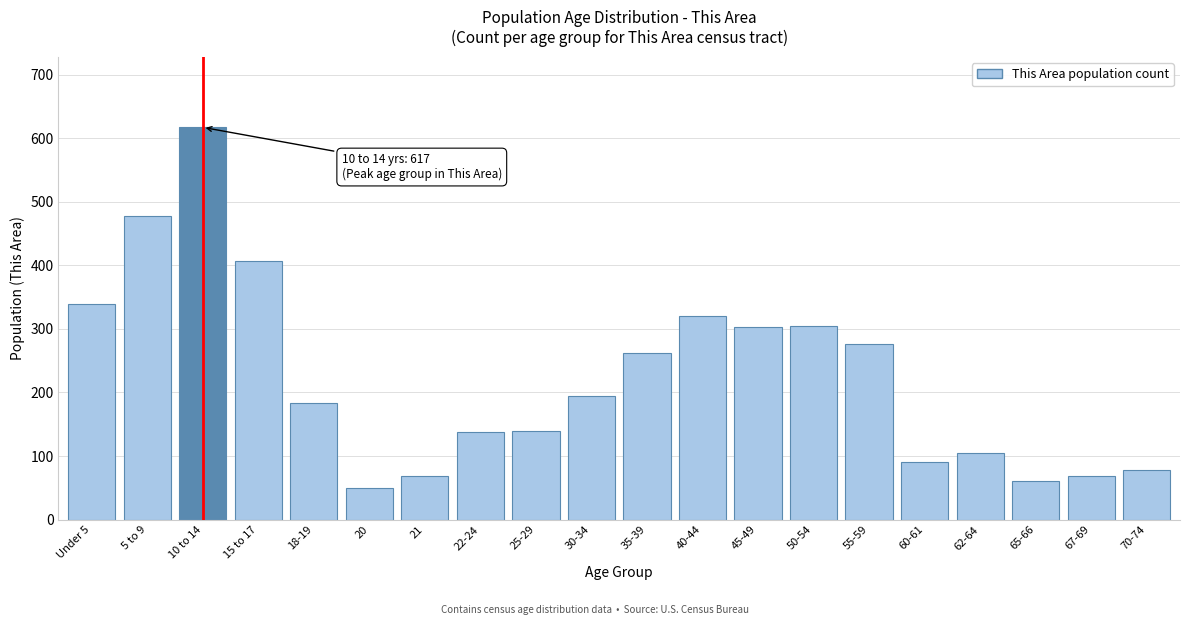

What is the change in value from 30-34 to 70-74?

-116